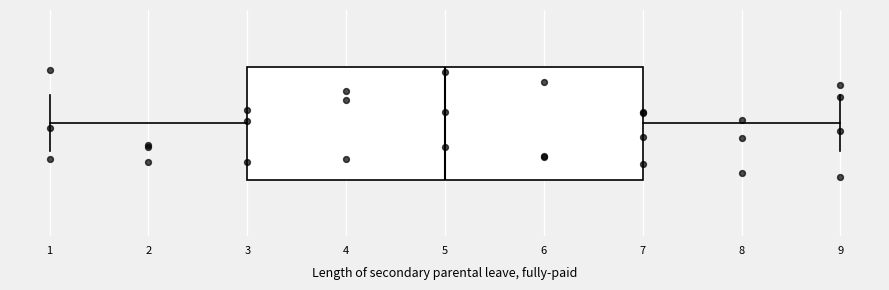

Transcribe this box plot: give where the median line is, the range the box spans, and where the two whiskers end, as read against the x-axis. The values are not printed on the chart, so give them approximately, as read against the axis.

median 5, box 3 to 7, whiskers 1 to 9